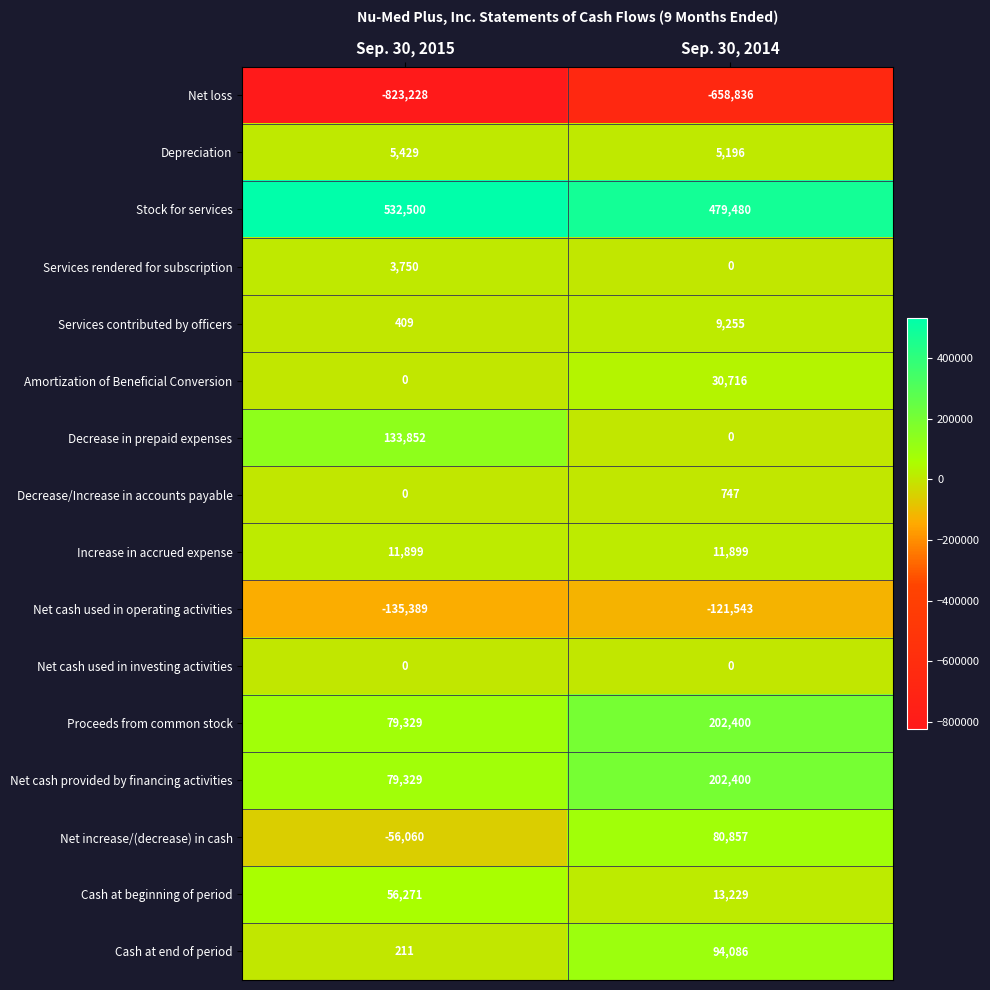

What is the sum of all Increase in accrued expense values?

23798